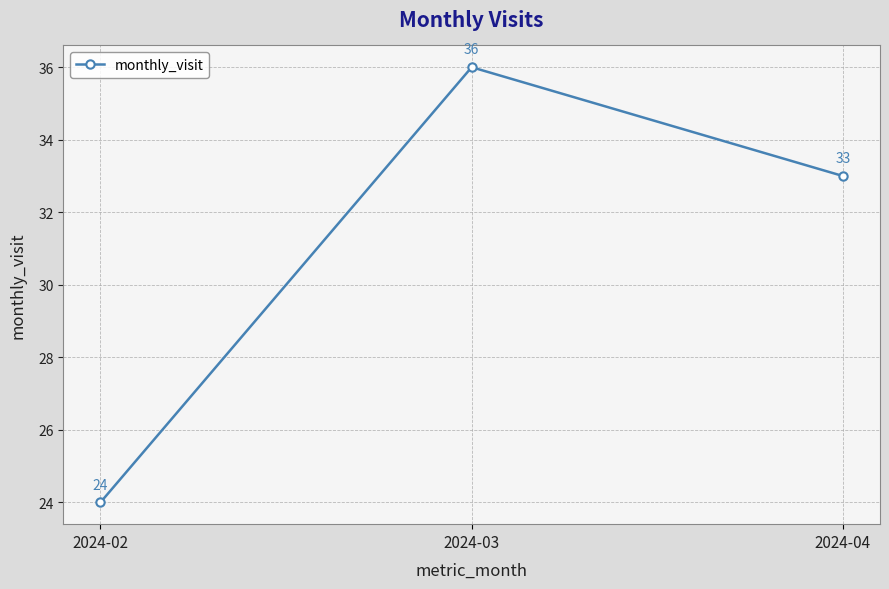

List the labels in order of value, largest first.

2024-03, 2024-04, 2024-02